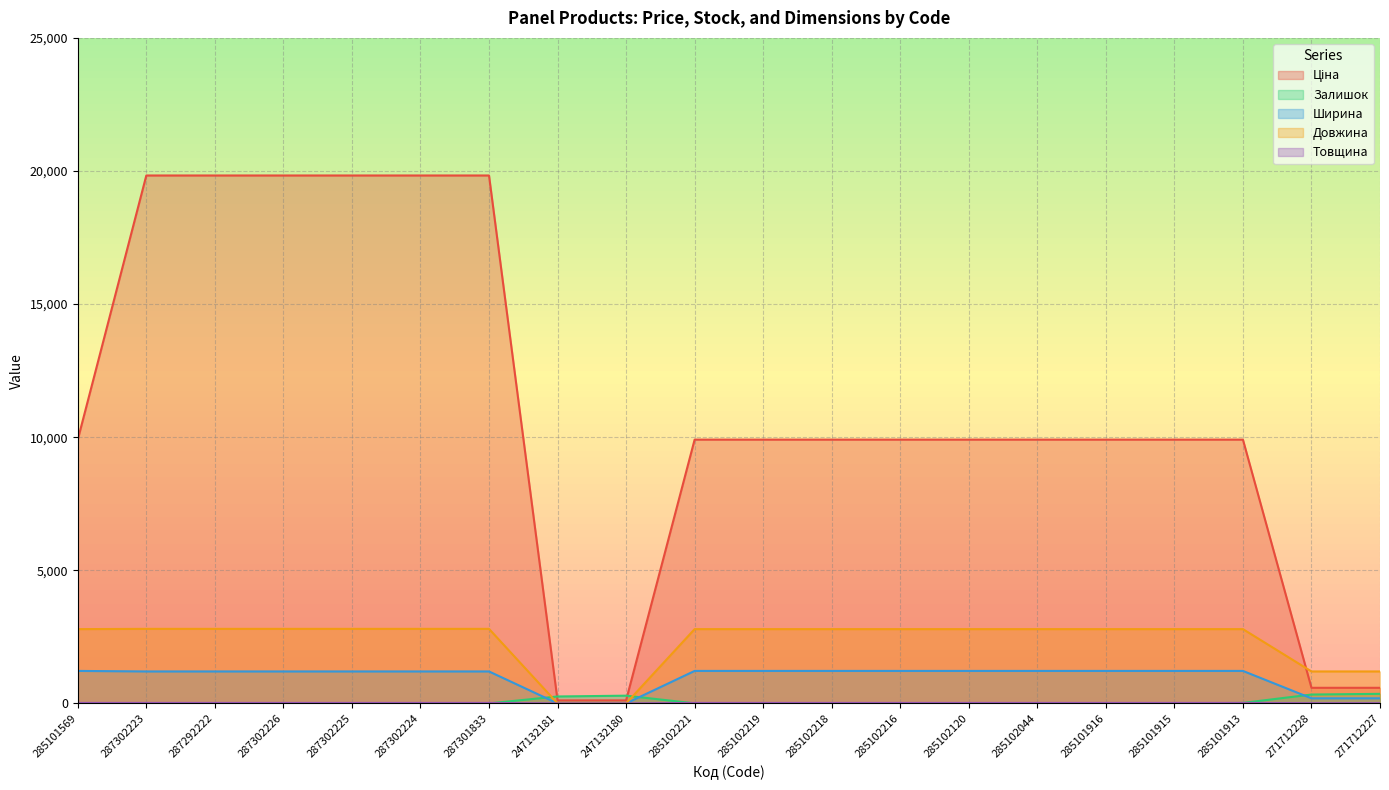

True or false: Ширина and Ціна cross at least once.

False